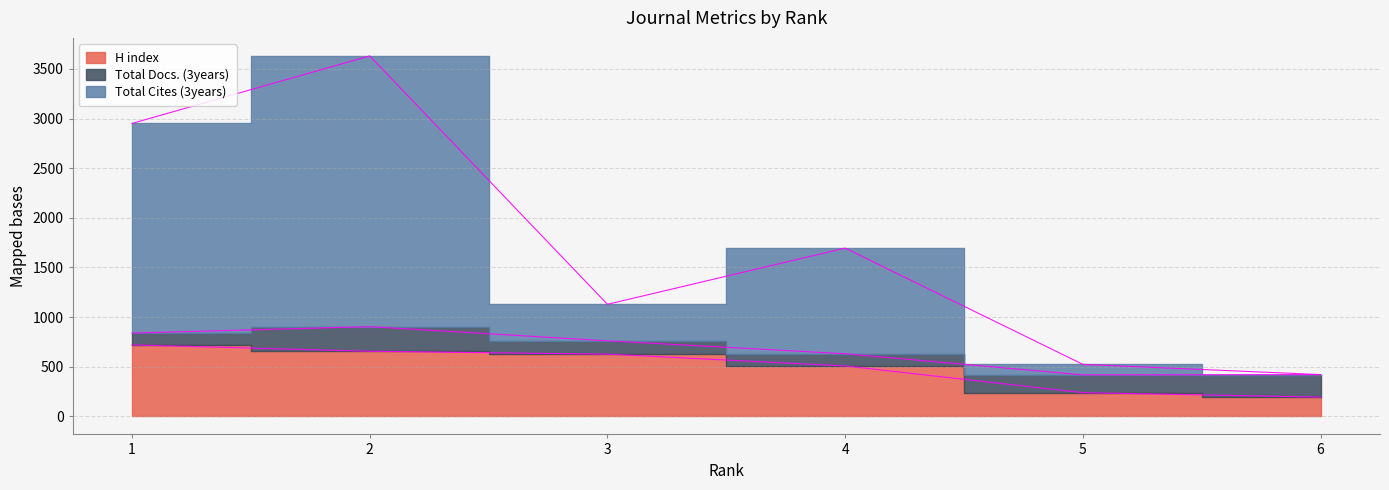

How many data points does each series have?

6